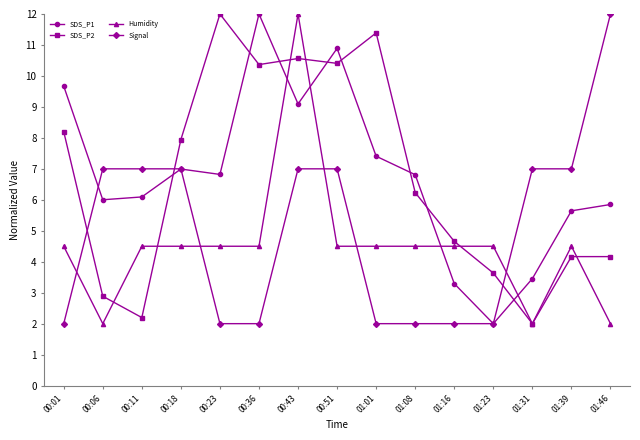

What position from the right is 00:11?

13